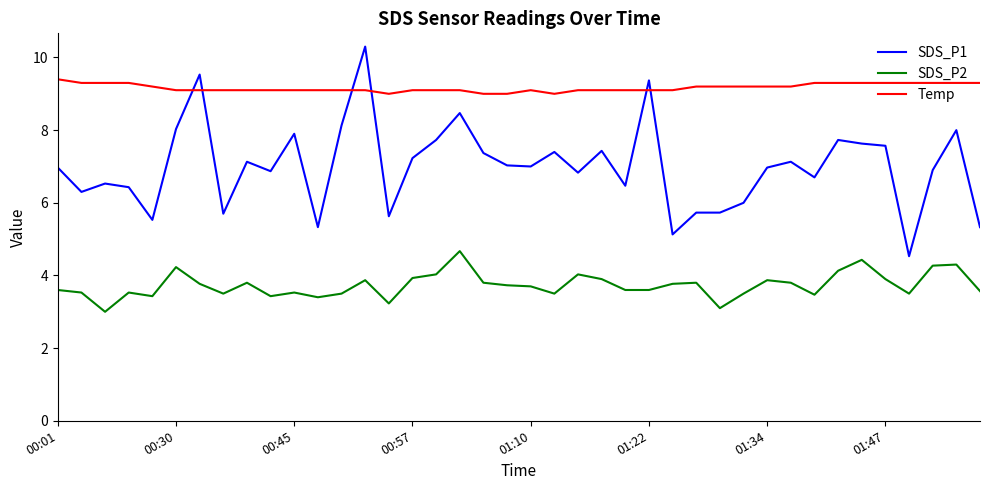

Which series has the largest total across all categories?

Temp